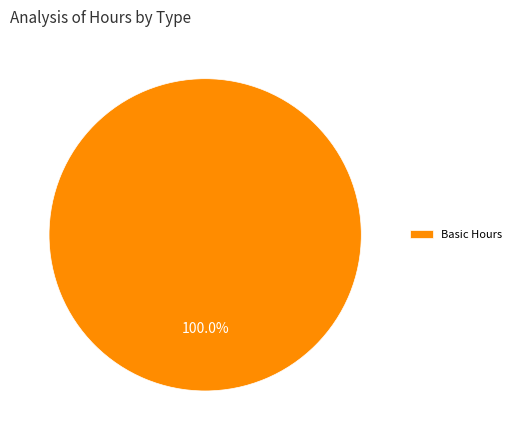

Count the number of slices in the pie.

1